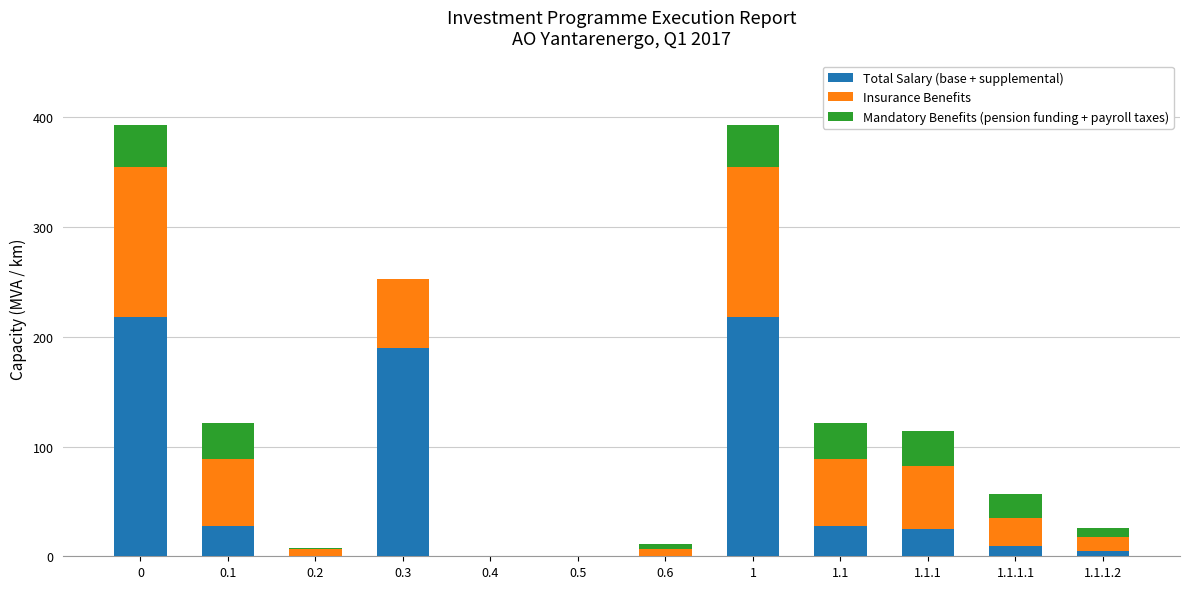

The value of Total Salary (base + supplemental) at 0.1 is 27.3. True or false?

True